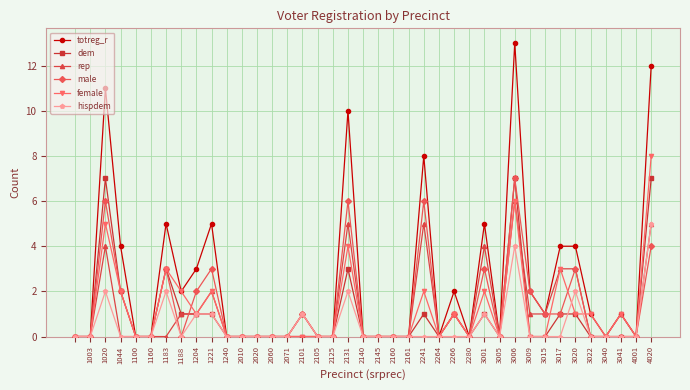

Which series has the largest total across all categories?

totreg_r